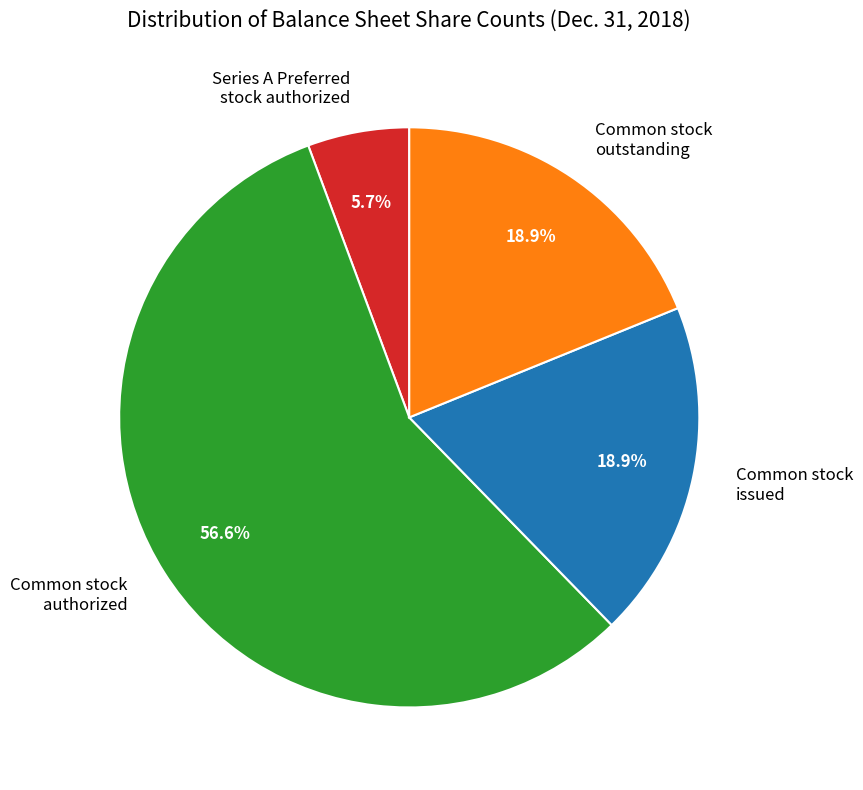

Does Series A Preferred stock authorized account for over 50% of the chart?

No